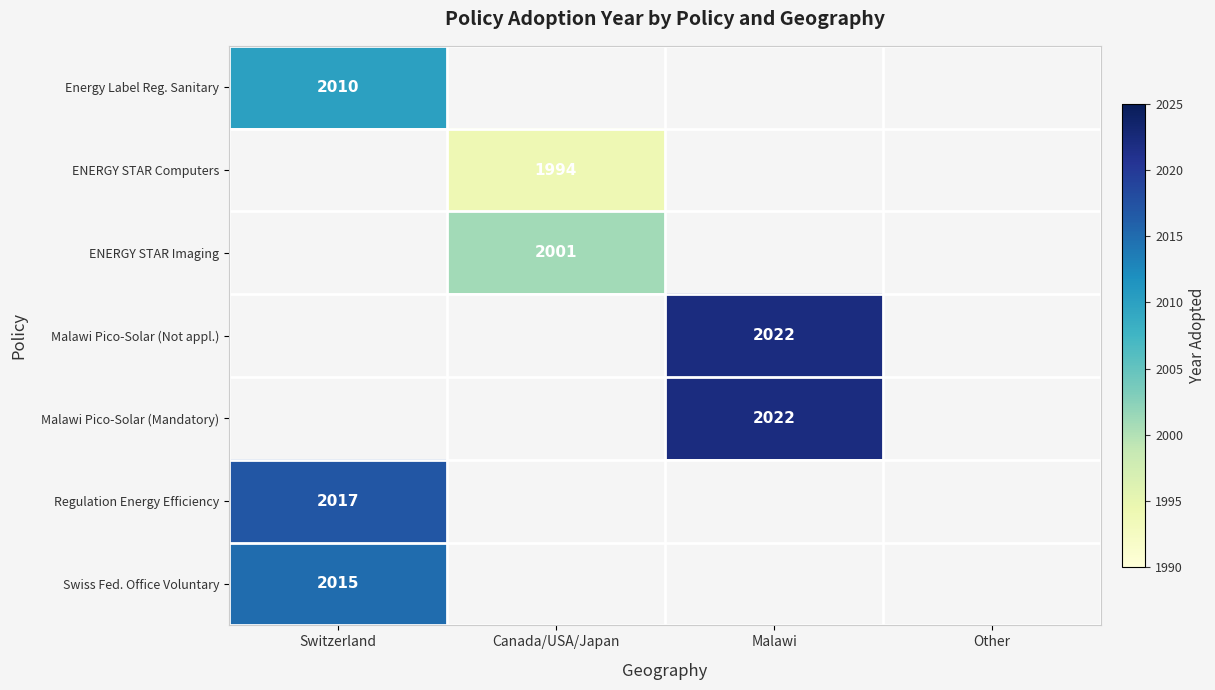

At how many categories does at least one series exceed 2009?

2